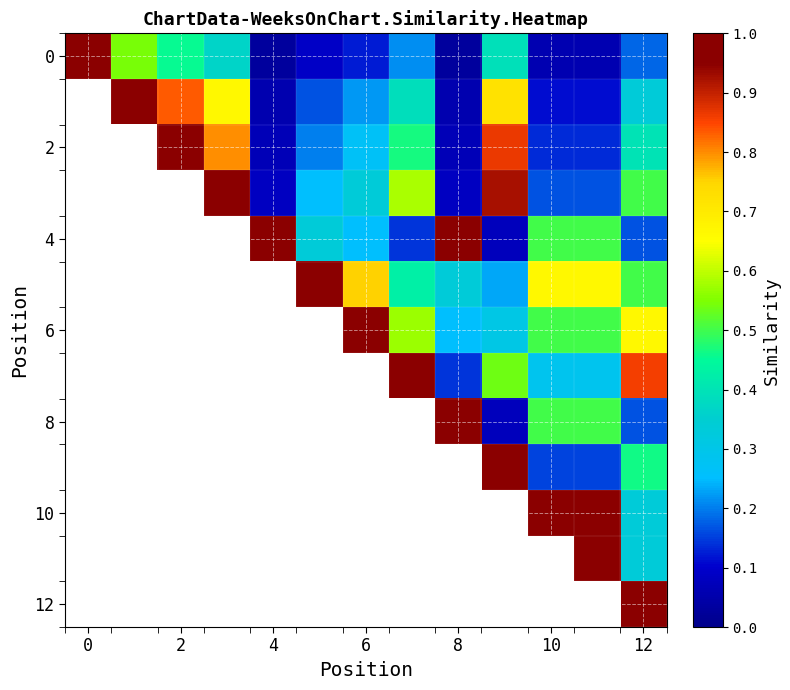

At which category is the sum across all series the highest?

12